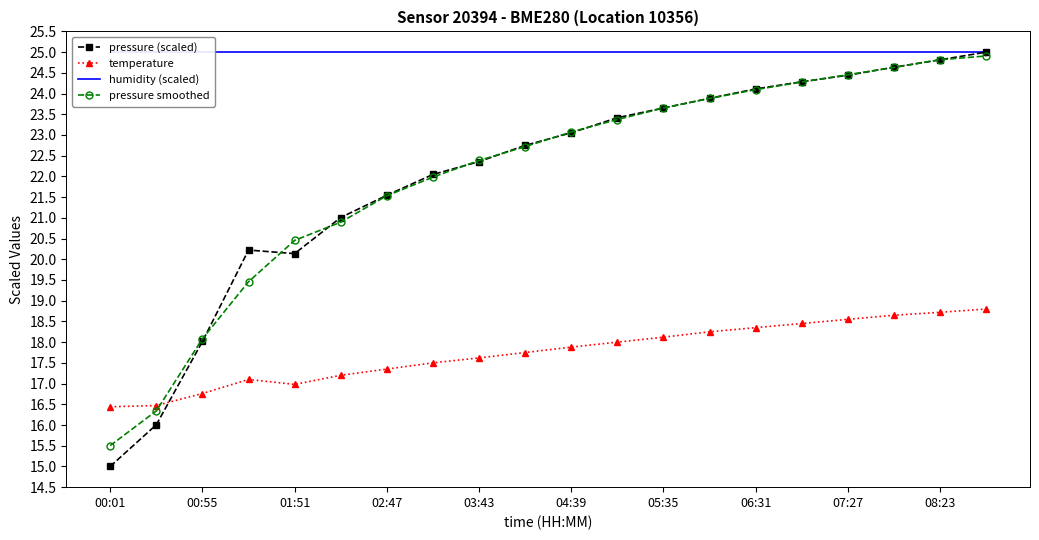

What is the spread (max minus min) of values at 17?

6.4